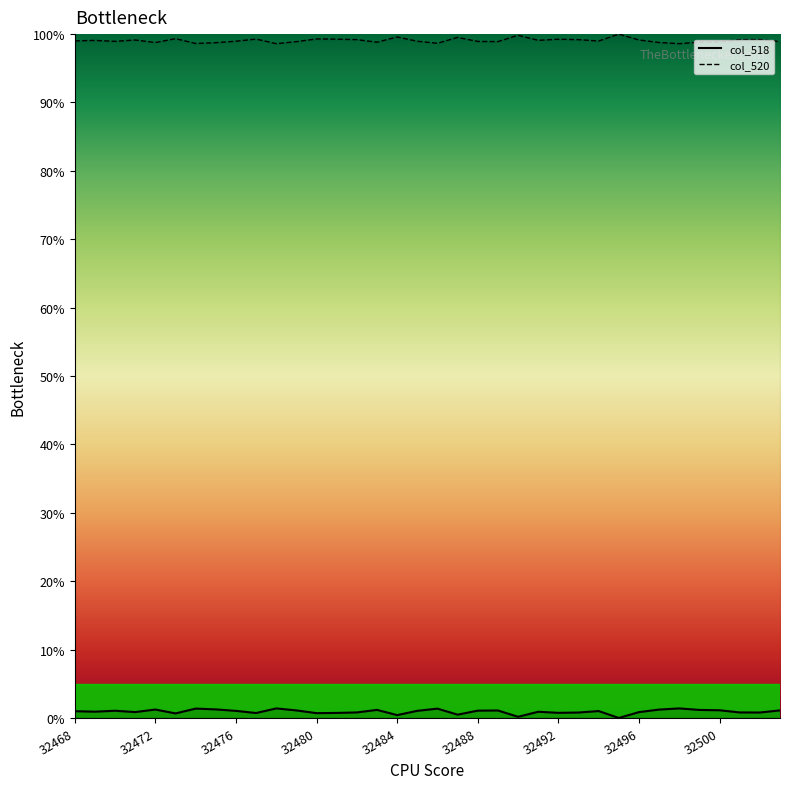

Which category has the highest value in the col_520 series?

32495